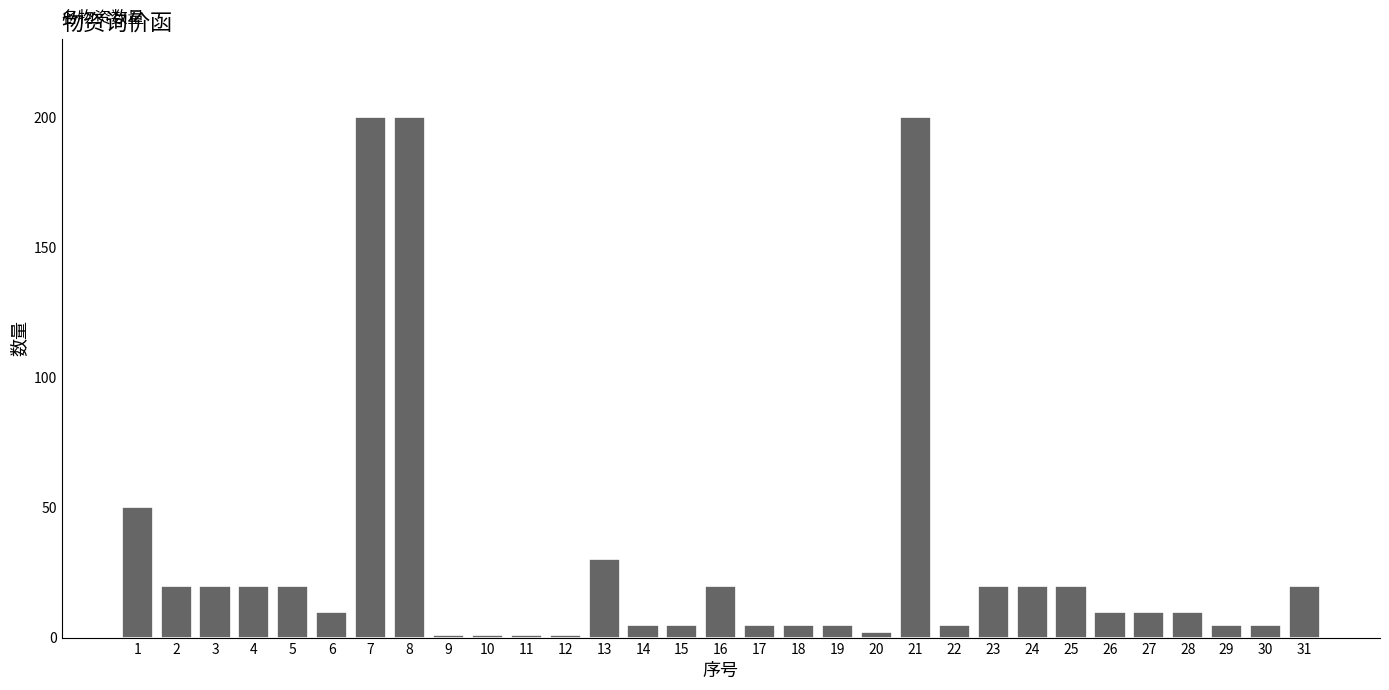

What is the sum of all values?

946